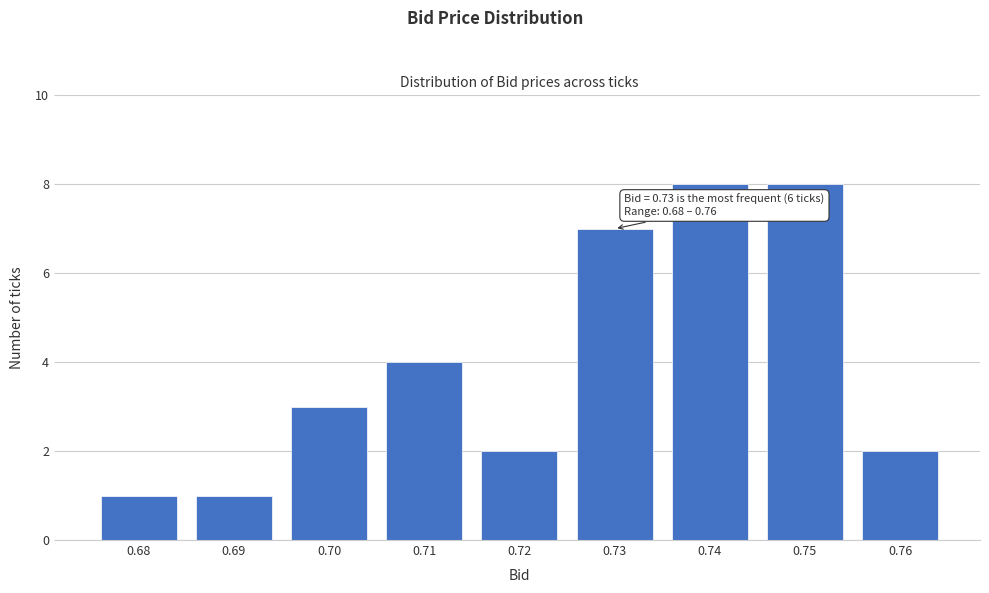

Reading right to left, what are all the values shown in this chart?

2	8	8	7	2	4	3	1	1